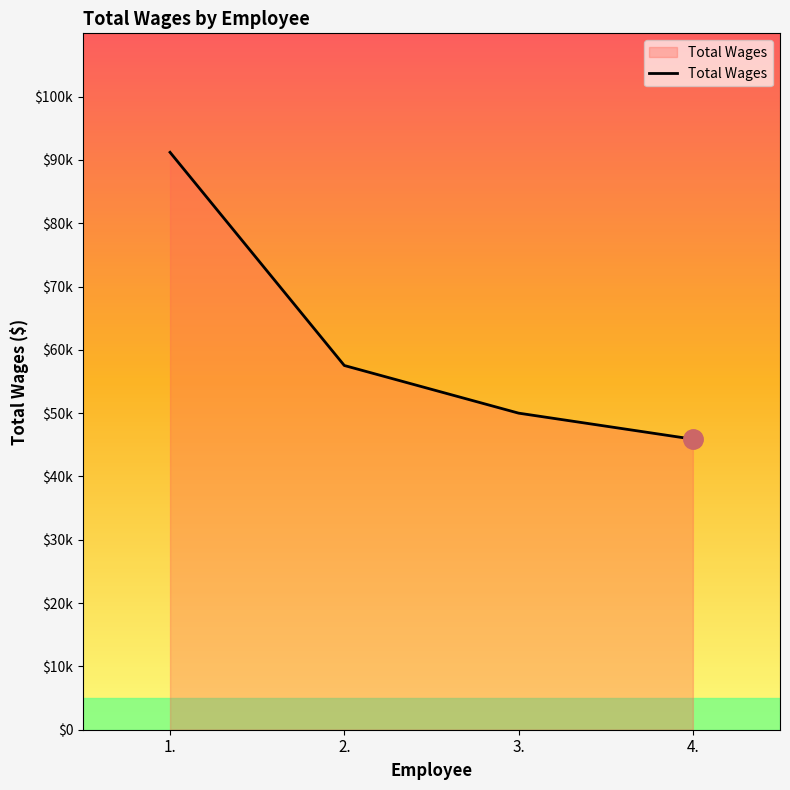

What is the difference between the maximum and minimum values?

45310